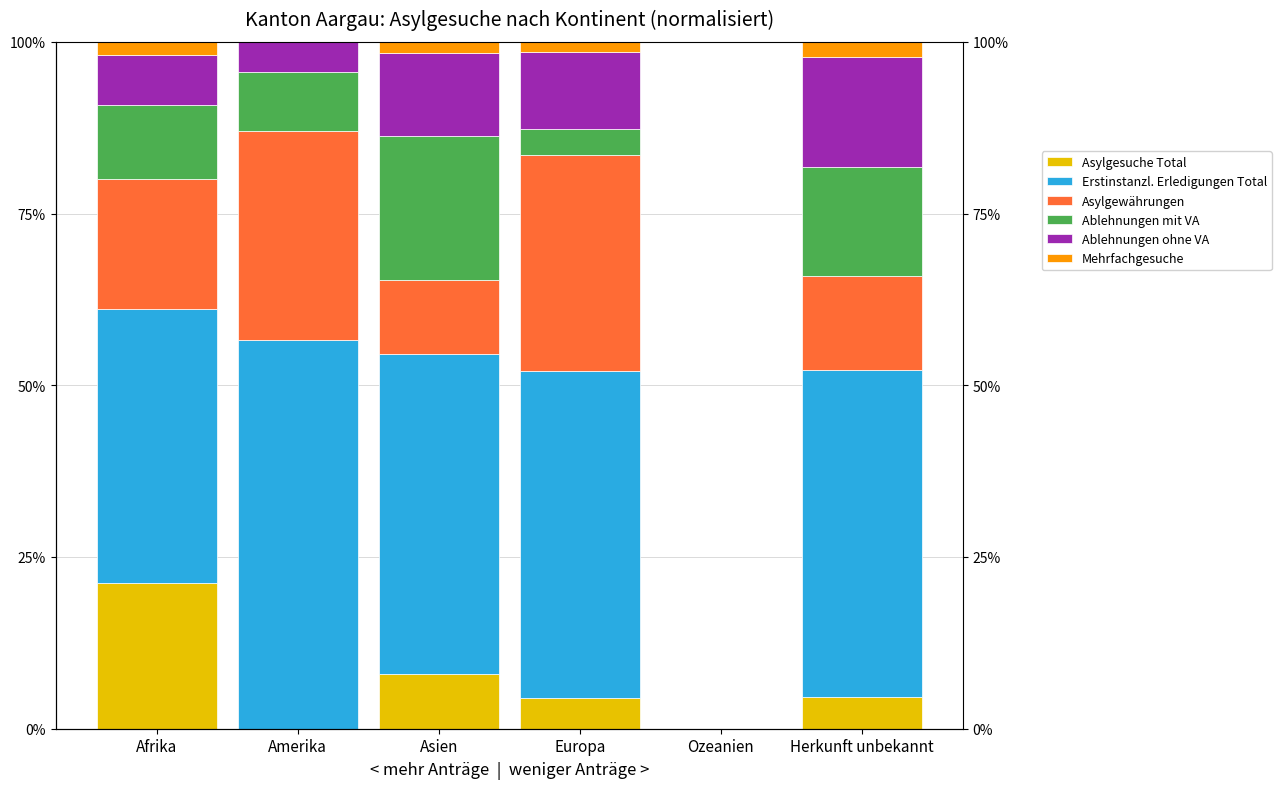

Reading right to left, transcribe all the data shown in this chart.

Asylgesuche Total: Herkunft unbekannt=0.0	Ozeanien=0.0	Europa=0.0	Asien=0.1	Amerika=0.0	Afrika=0.2
Erstinstanzl. Erledigungen Total: Herkunft unbekannt=0.5	Ozeanien=0.0	Europa=0.5	Asien=0.5	Amerika=0.6	Afrika=0.4
Asylgewährungen: Herkunft unbekannt=0.1	Ozeanien=0.0	Europa=0.3	Asien=0.1	Amerika=0.3	Afrika=0.2
Ablehnungen mit VA: Herkunft unbekannt=0.2	Ozeanien=0.0	Europa=0.0	Asien=0.2	Amerika=0.1	Afrika=0.1
Ablehnungen ohne VA: Herkunft unbekannt=0.2	Ozeanien=0.0	Europa=0.1	Asien=0.1	Amerika=0.0	Afrika=0.1
Mehrfachgesuche: Herkunft unbekannt=0.0	Ozeanien=0.0	Europa=0.0	Asien=0.0	Amerika=0.0	Afrika=0.0